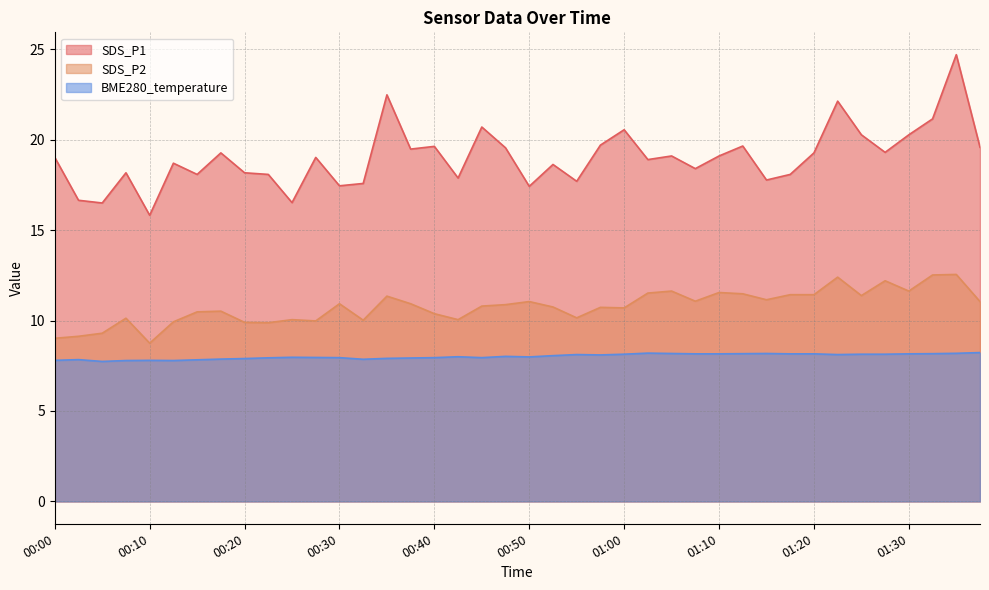

Where does the BME280_temperature series first go above 8?

00:47